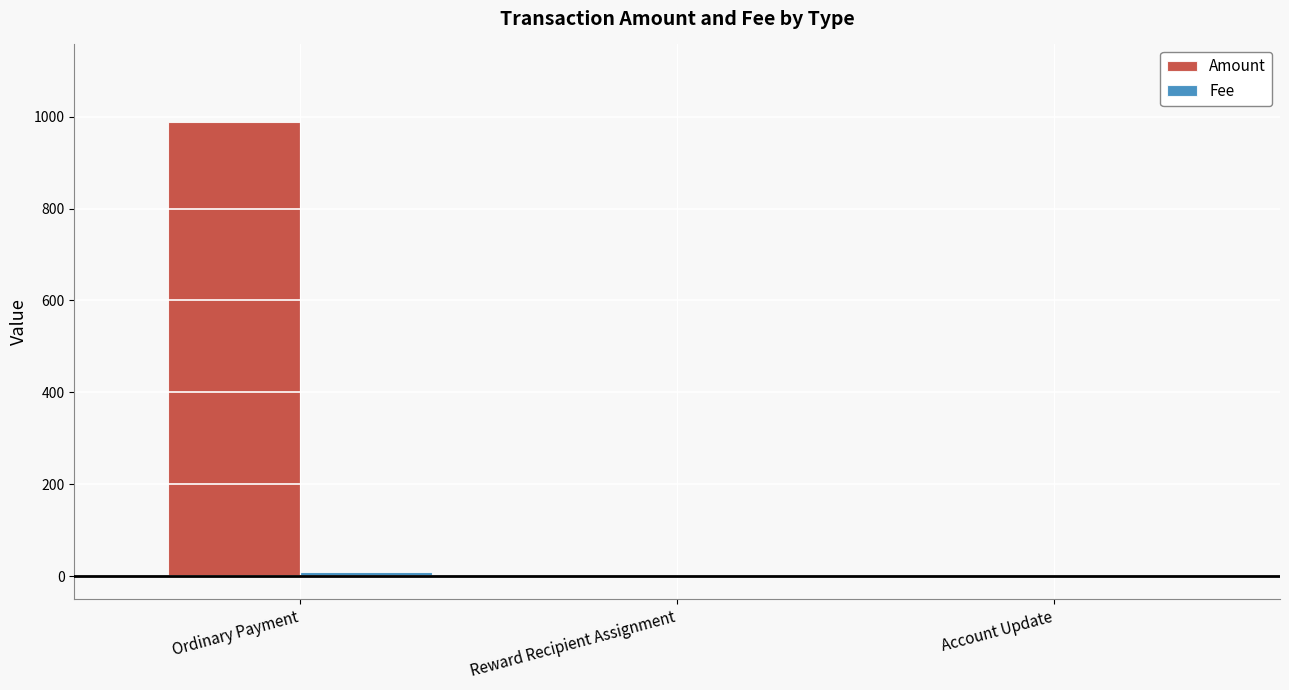

Which series has the largest total across all categories?

Amount